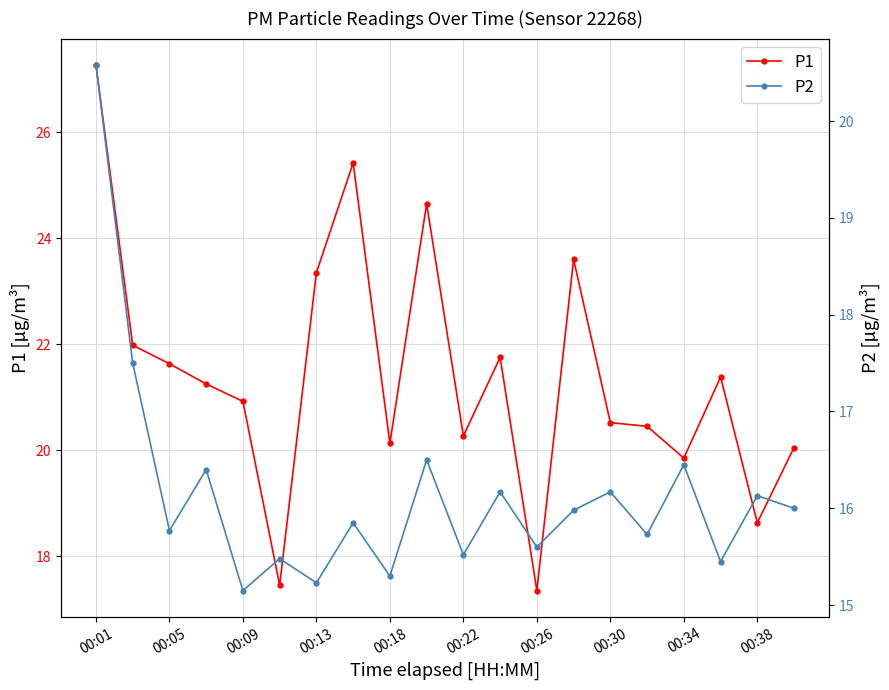

What is the maximum value for P2?

20.6